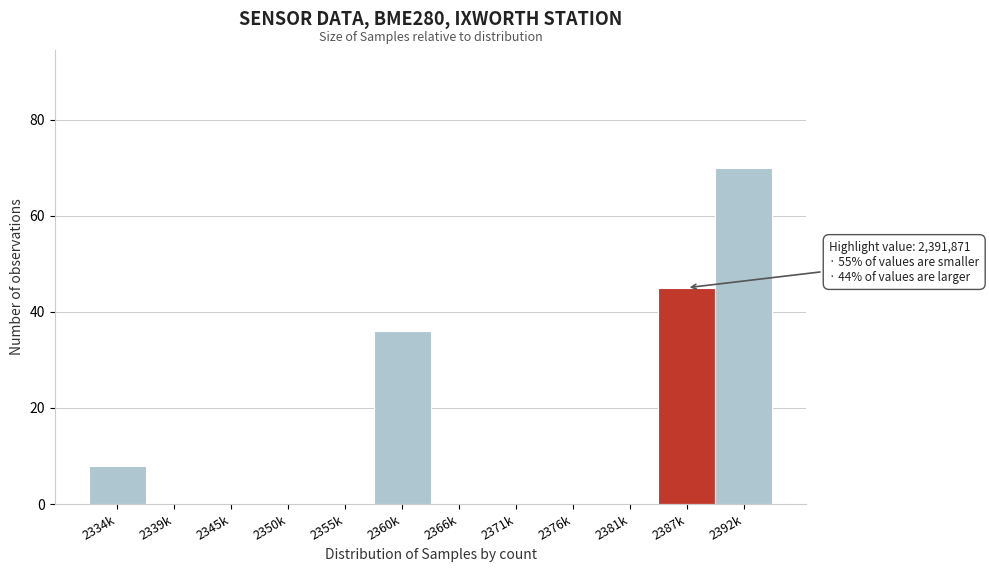

Reading right to left, transcribe all the data shown in this chart.

2392k=70	2387k=45	2381k=0	2376k=0	2371k=0	2366k=0	2360k=36	2355k=0	2350k=0	2345k=0	2339k=0	2334k=8